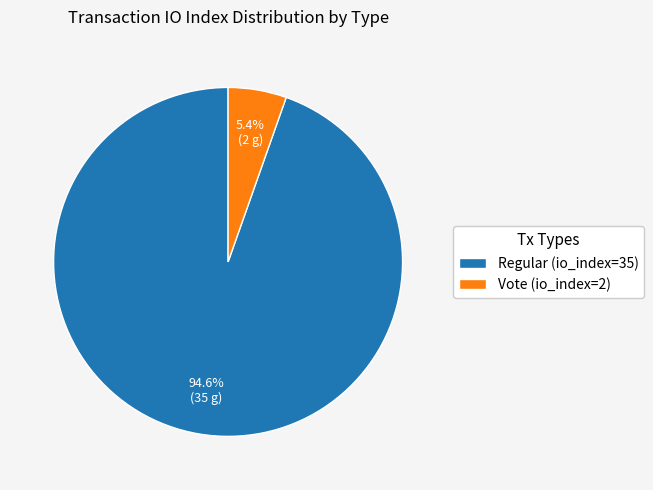

How many slices are in this pie chart?

2